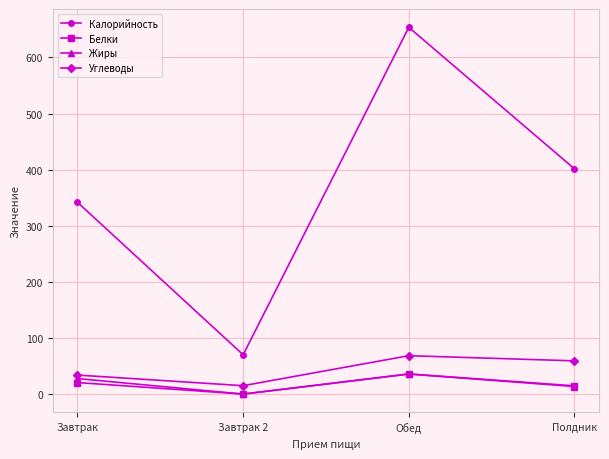

Is this an area chart (filled region under the line)?

No